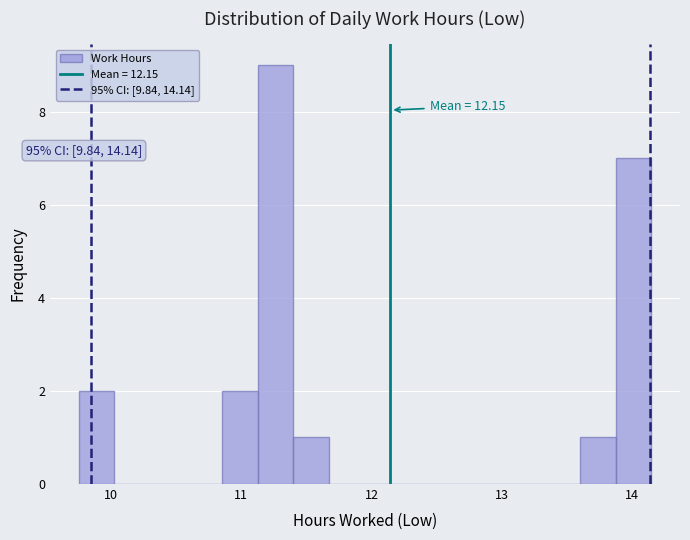

Read against the x-axis, roughly where is the centre of the tallest bar?

11.3